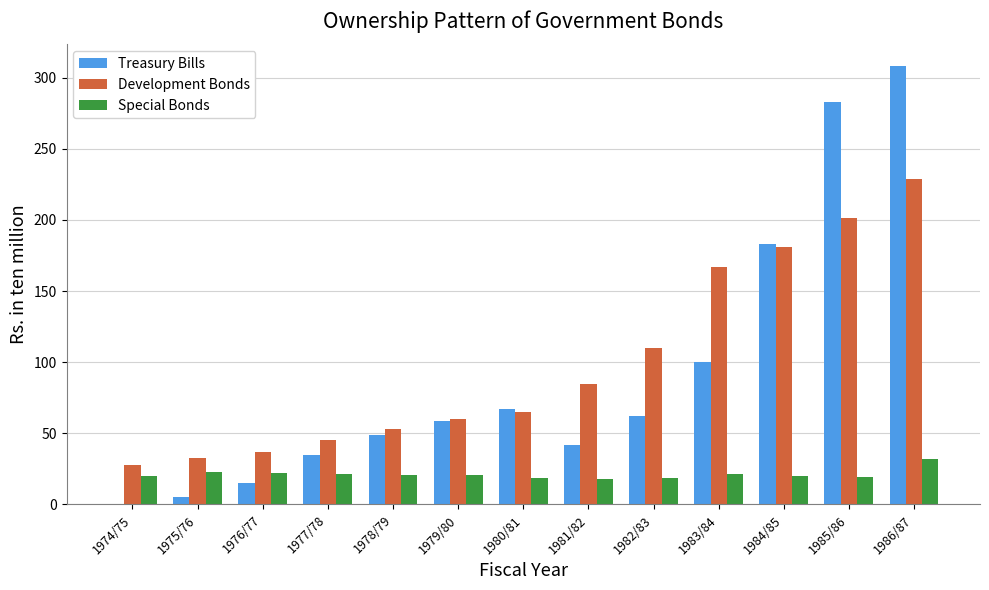

The value of Treasury Bills at 1984/85 is 107.4. True or false?

False